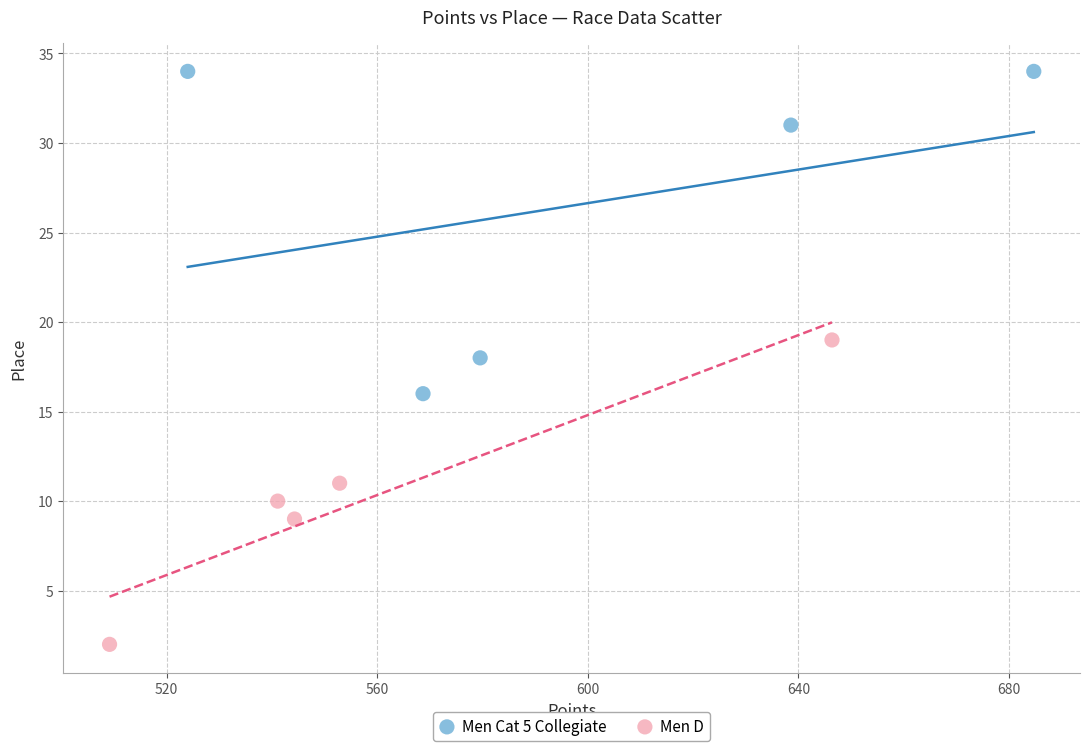

What are all the series names shown in the legend?

Men Cat 5 Collegiate, Men D